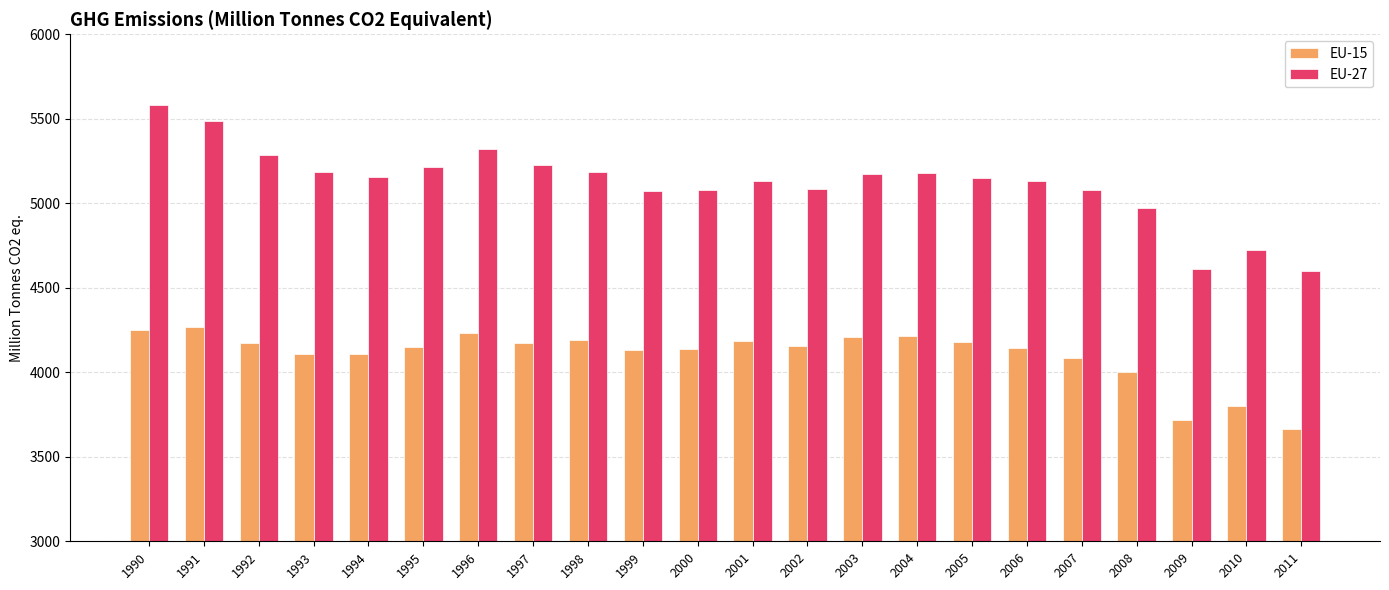

What is the difference between the highest and lowest values at 2007?

995.7